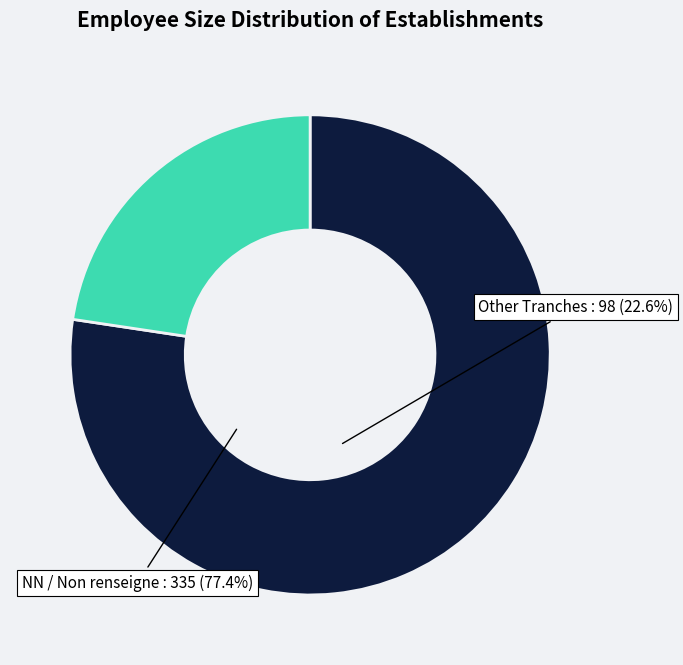

Is there a majority slice in this chart?

Yes